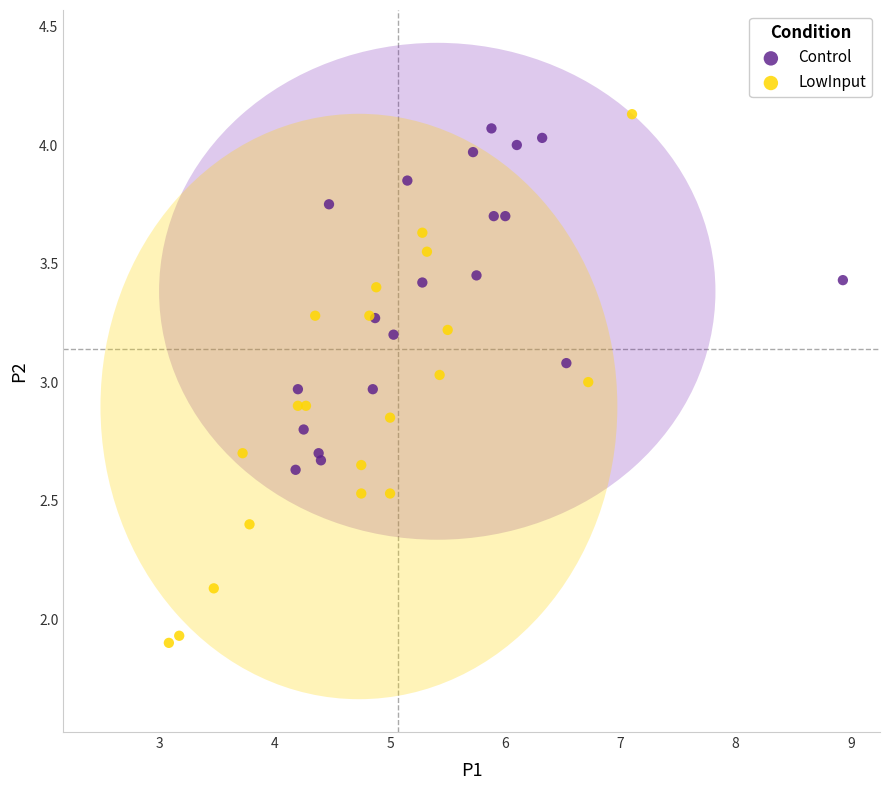

Which series contains the lowest Y value?

LowInput